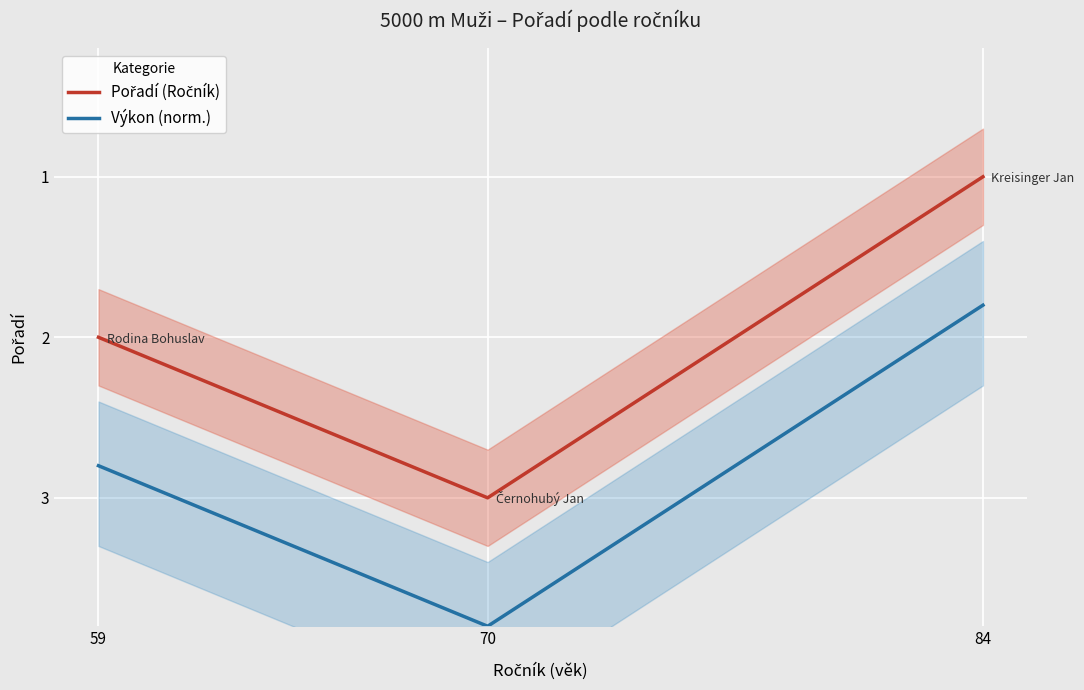

True or false: Pořadí (Ročník) has a value of 1.0 at 84.

True